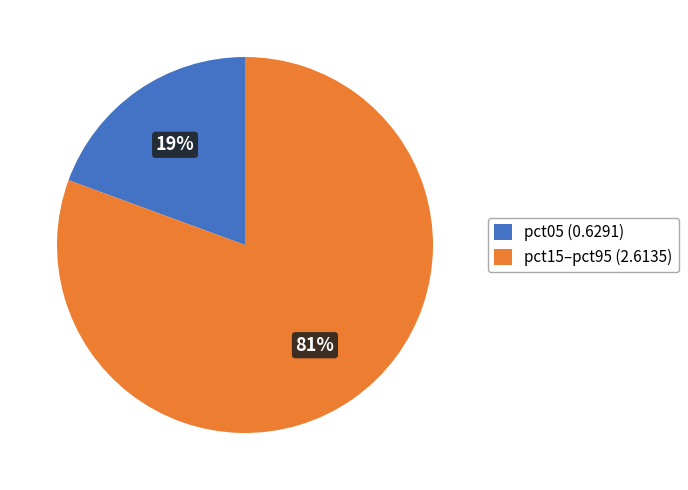

What percentage is the pct05 (0.6291) slice, to the nearest percent?

19%